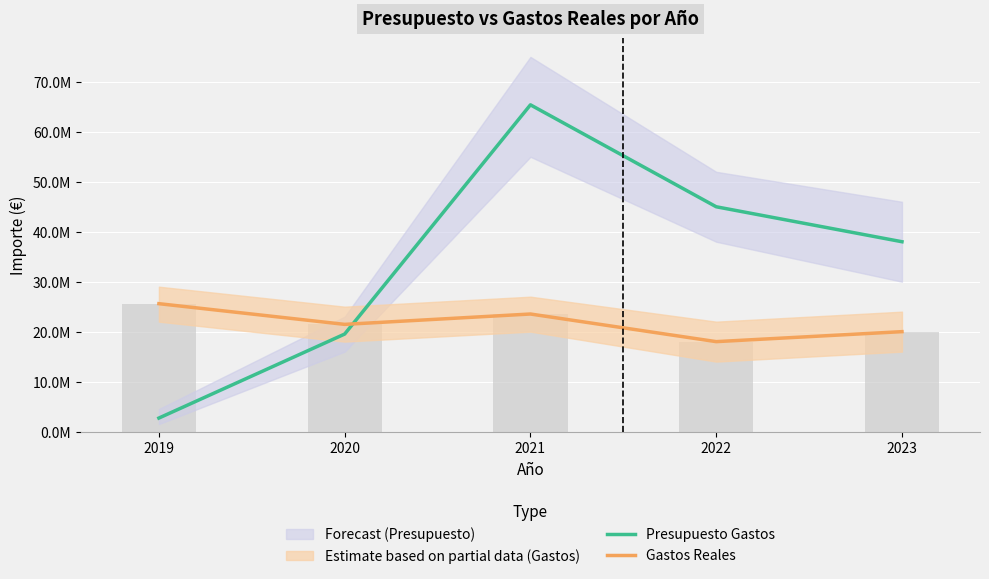

Does the chart contain stacked bars?

No